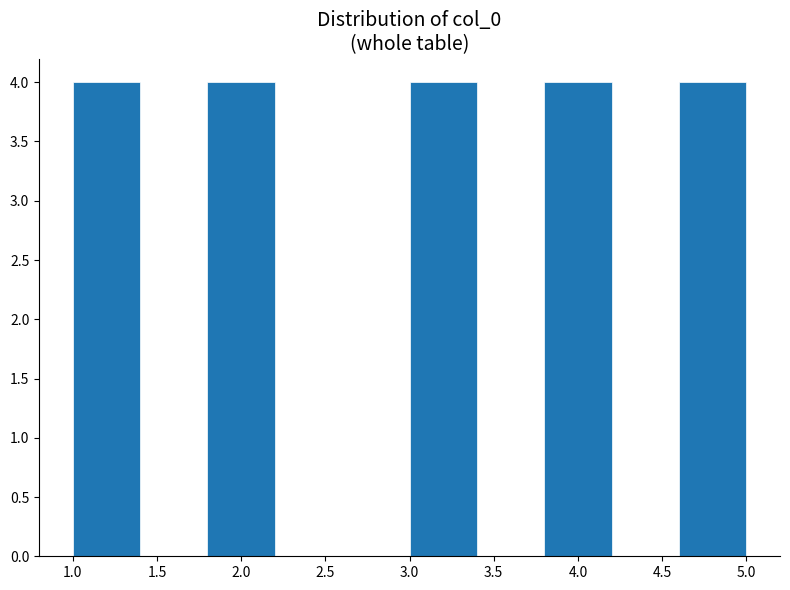

Reading left to right, list every bar in this chart as the range it spans on the x-axis followed by its height. The values are not printed on the chart, so give them approximately, as read against the axis.

1.0 to 1.4: 4
1.4 to 1.8: 0
1.8 to 2.2: 4
2.2 to 2.6: 0
2.6 to 3.0: 0
3.0 to 3.4: 4
3.4 to 3.8: 0
3.8 to 4.2: 4
4.2 to 4.6: 0
4.6 to 5.0: 4